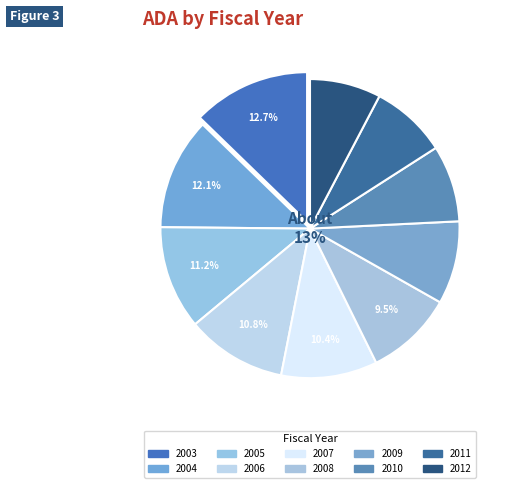

What is the change in value from 2004 to 2009?

-2461